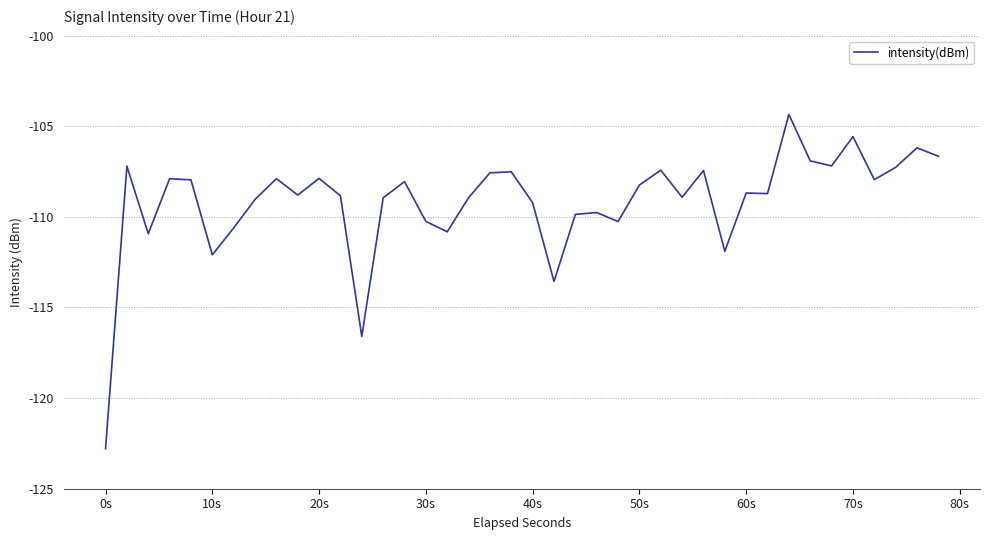

Does the chart display data point markers on the line(s)?

No